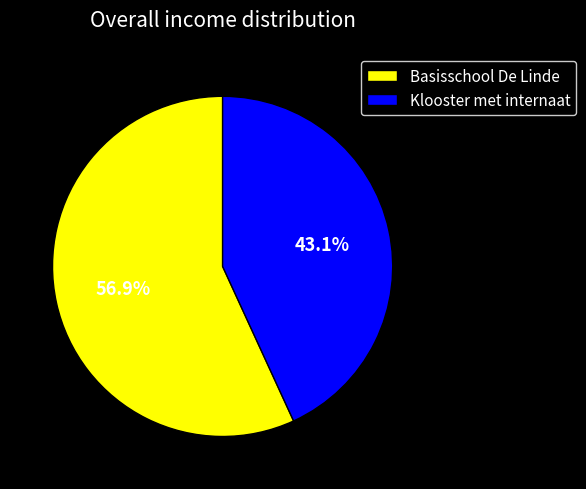

To the nearest percent, what portion does Klooster met internaat represent?

43%